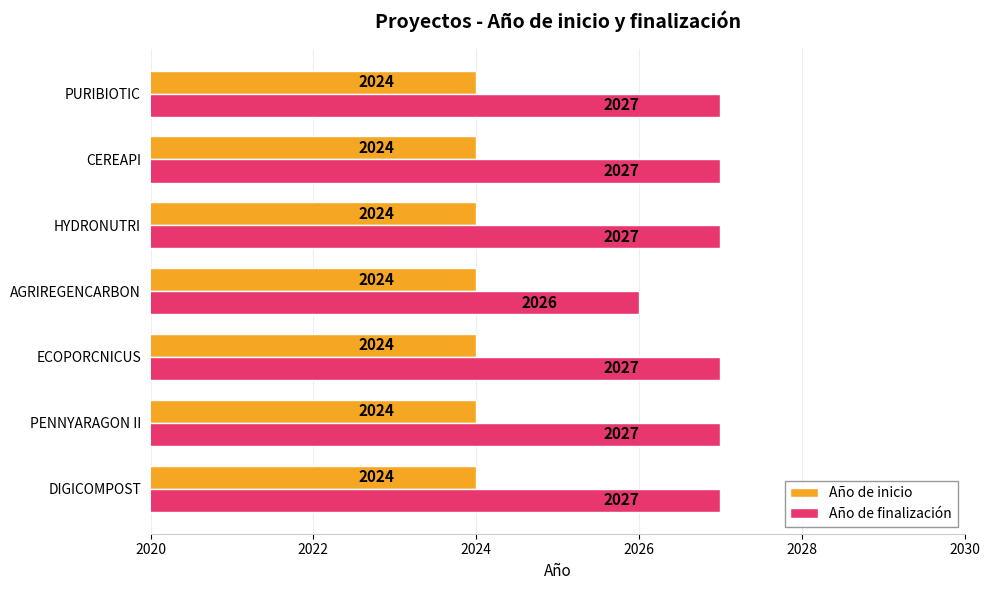

What is the sum of the Año de finalización values at AGRIREGENCARBON and ECOPORCNICUS?

4053